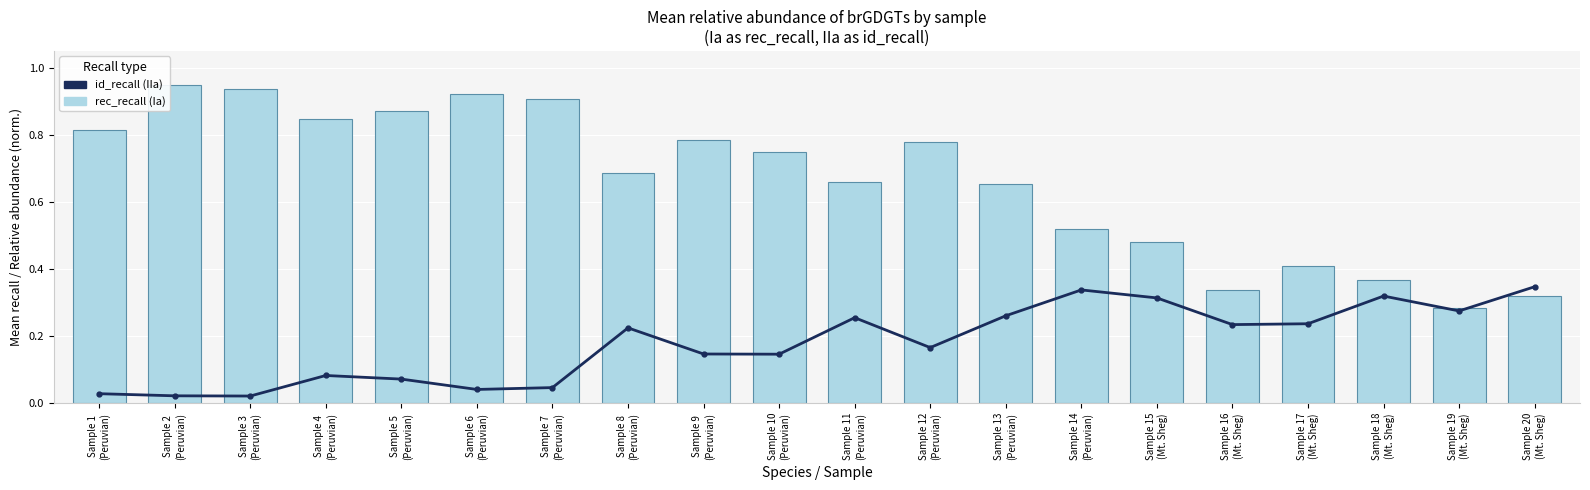

What is the value of the rec_recall (Ia %) bar at the 3rd from the left?

0.9